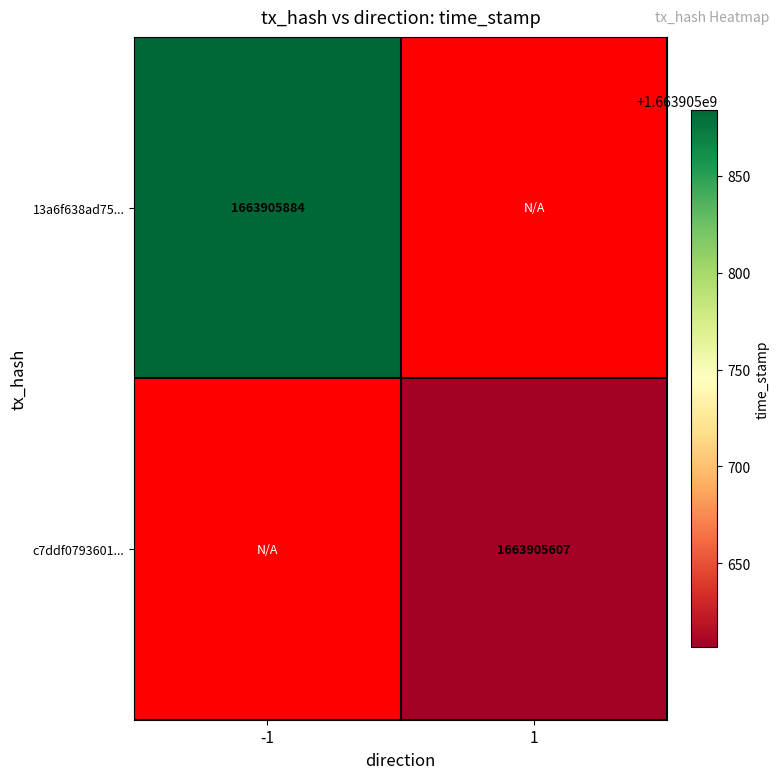

Which series has the largest total across all categories?

13a6f638ad7560ed1a3e4204b772d1aeb13b8ad